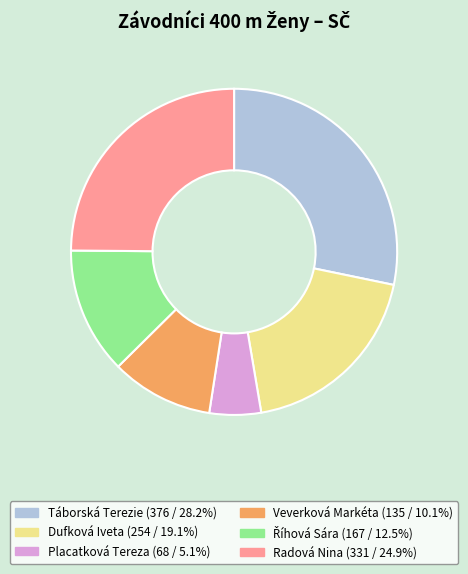

What is the ratio of the value at Veverková Markéta to the value at Táborská Terezie?

0.4